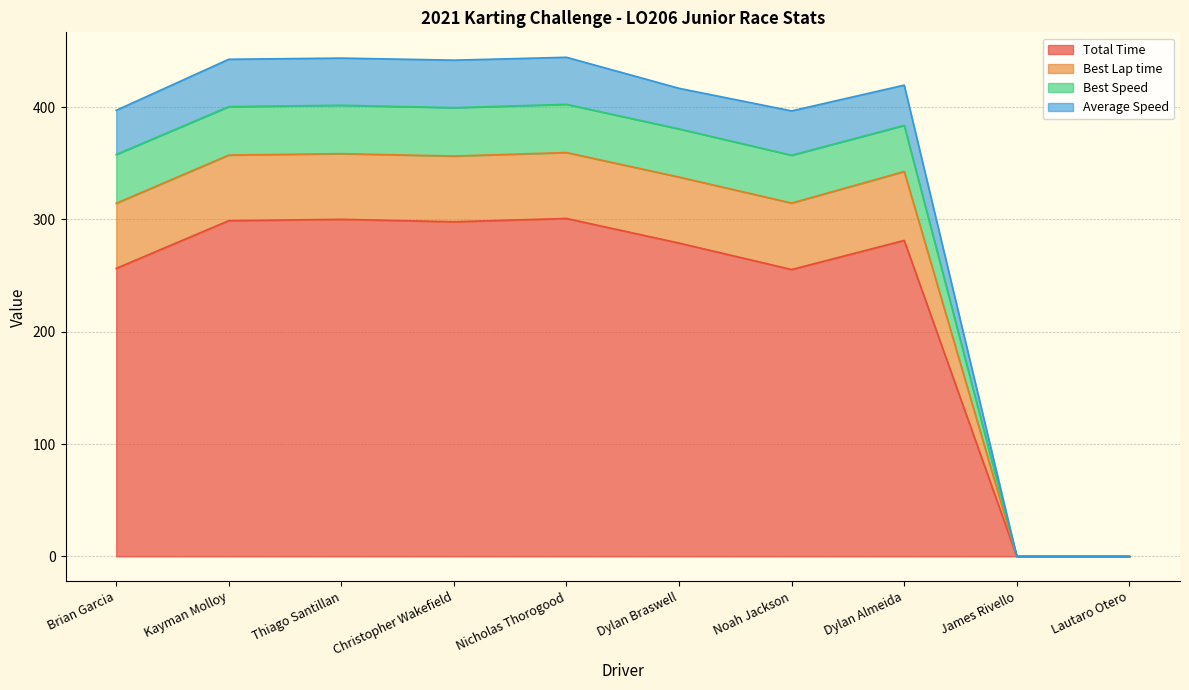

Which category has the highest value across all series?

Nicholas Thorogood